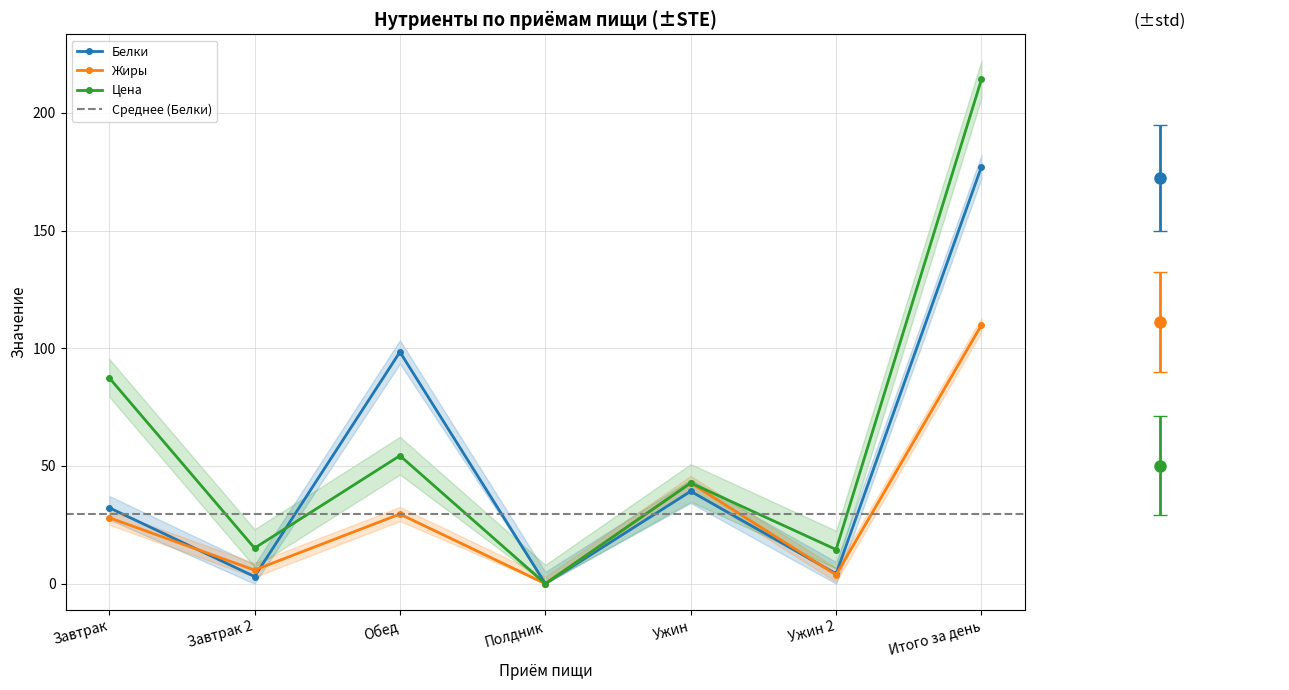

Is it true that Жиры equals 42.8 at Ужин?

True